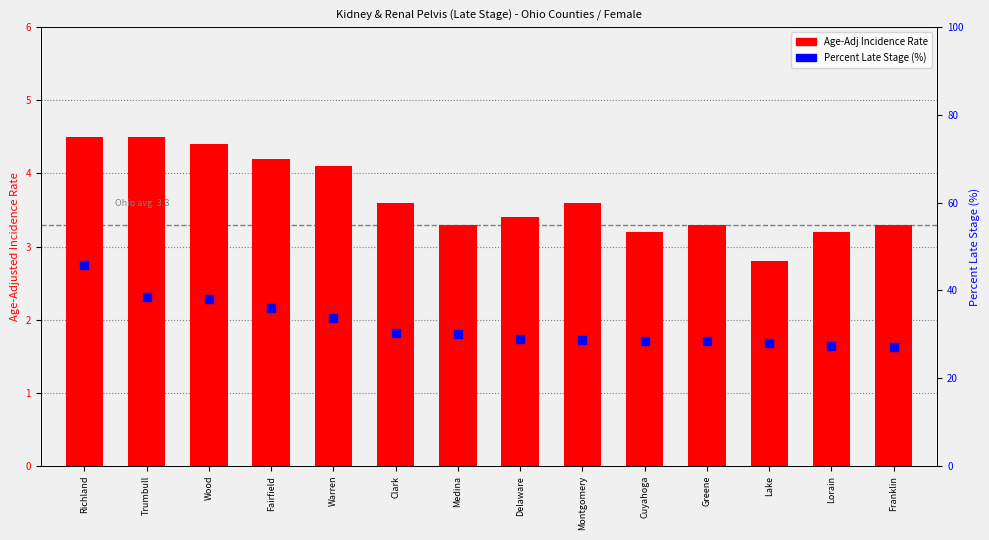

Is the value of Age-Adj Incidence Rate at Richland greater than the value of Percent Late Stage at Franklin?

No